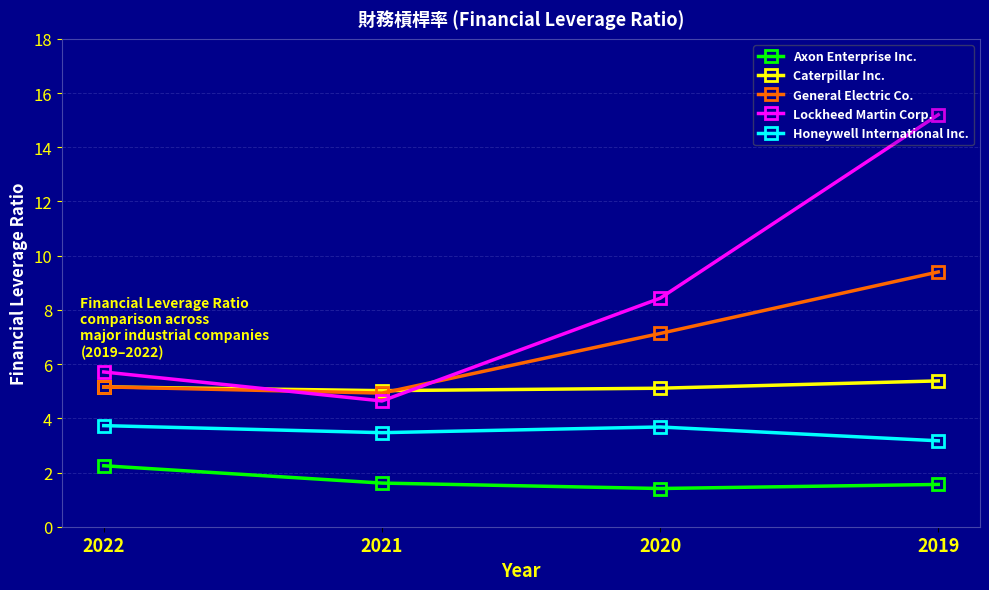

True or false: Honeywell International Inc. and Caterpillar Inc. cross at least once.

False